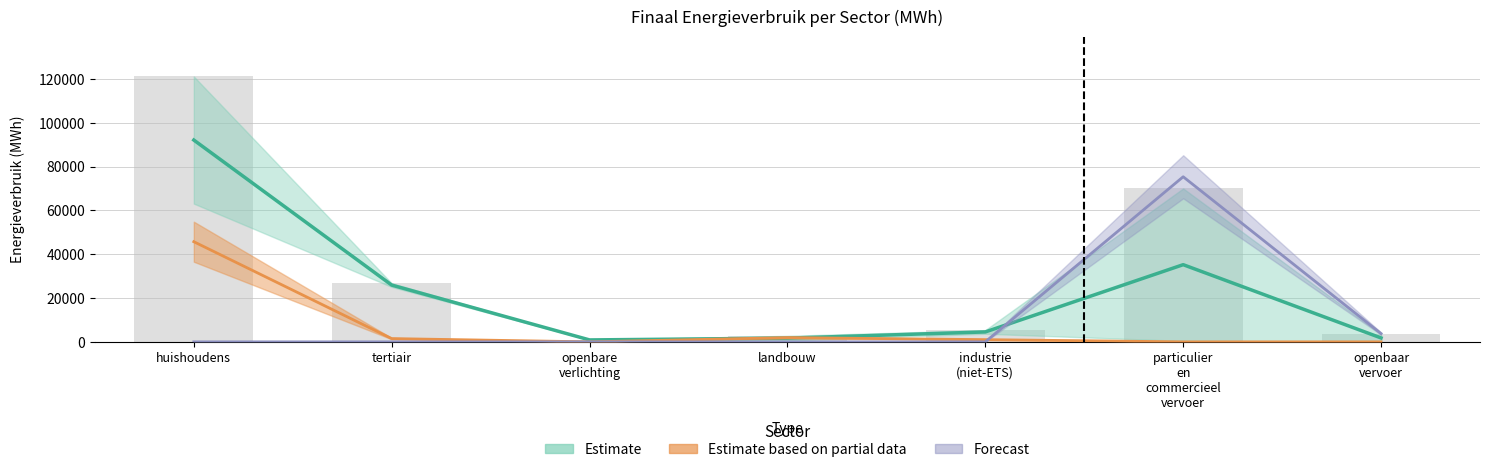

True or false: Stookolie has a value of 22347.2 at openbare verlichting.

False